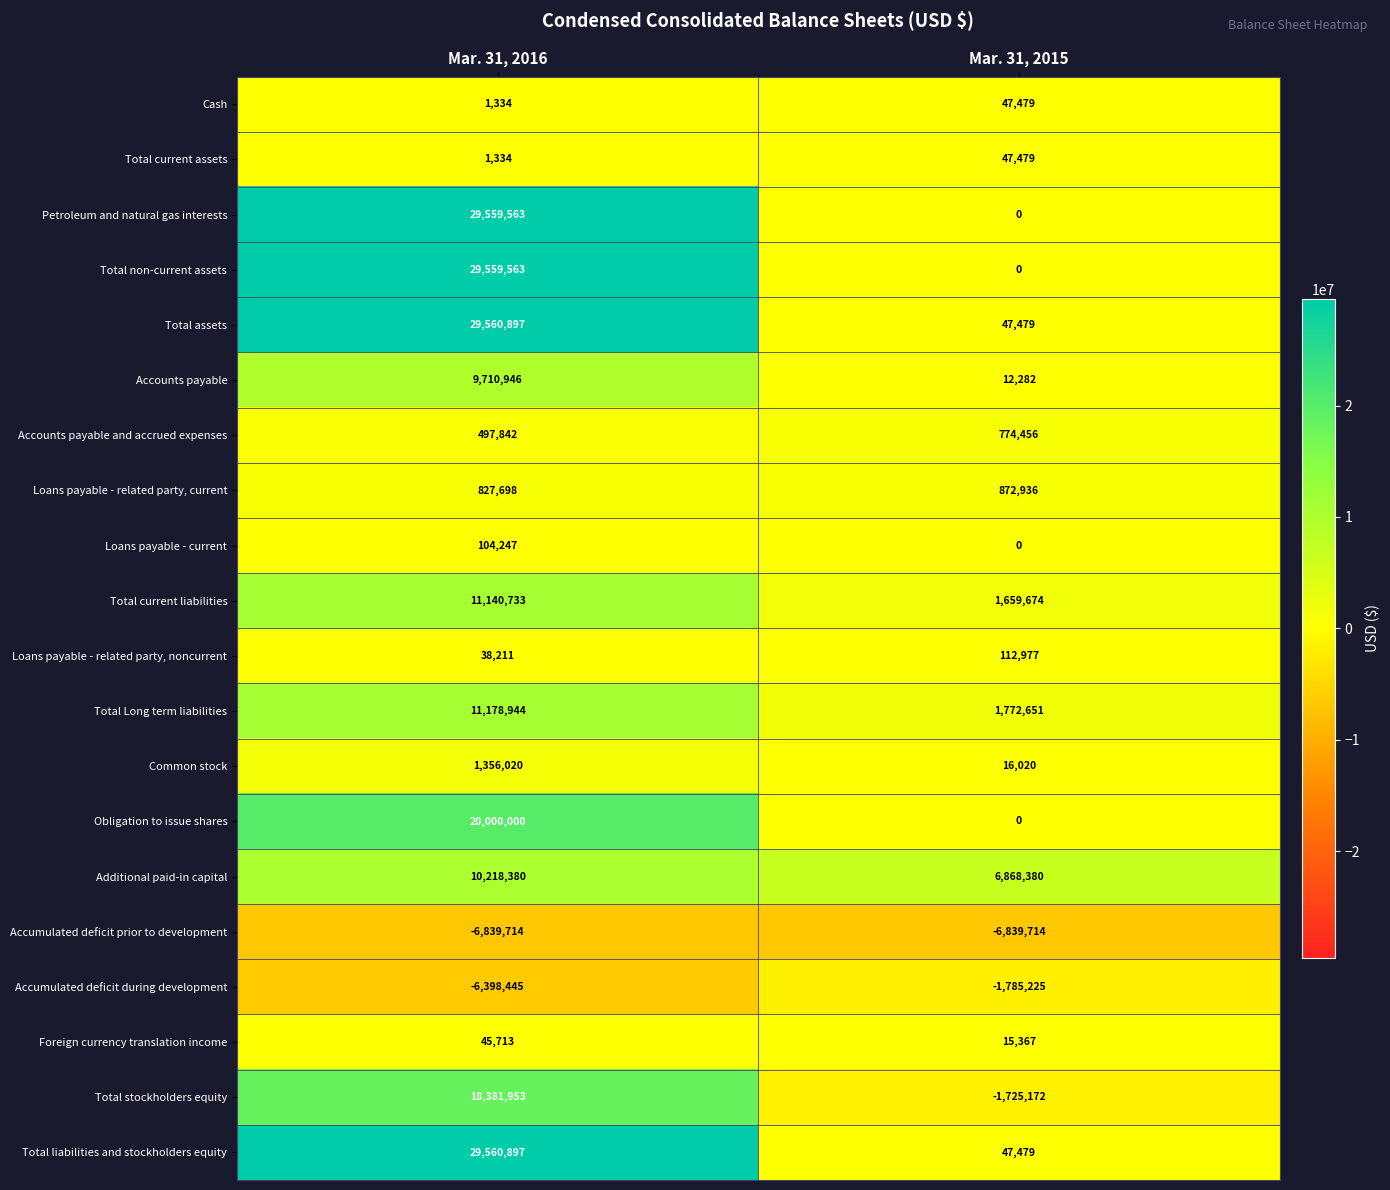

How many categories are shown in the chart?

2